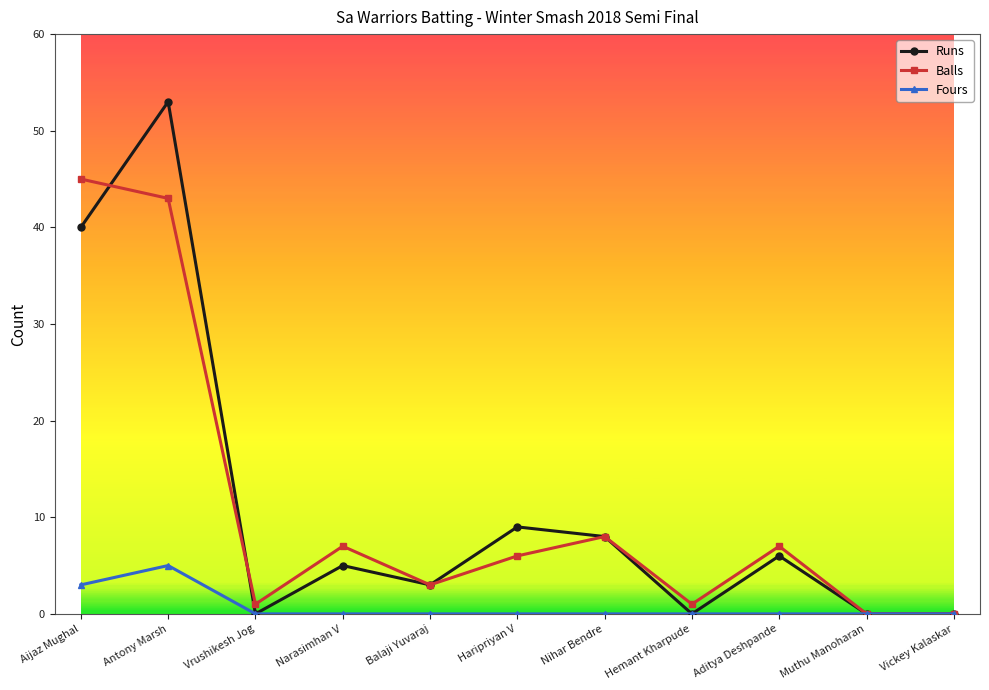

At Narasimhan V, list the series in order from largest to smallest.

Balls, Runs, Fours